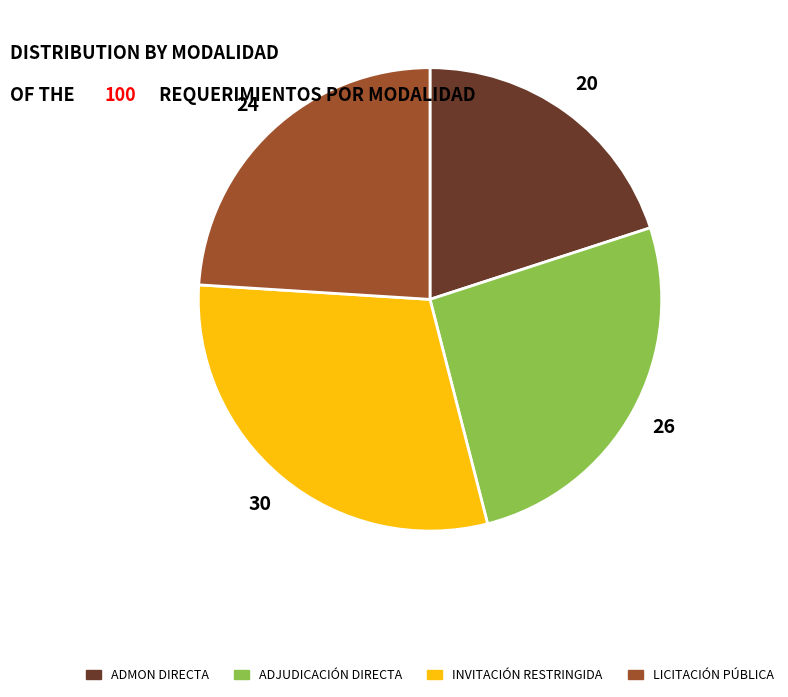

Which category has the smallest portion of the pie?

ADMON DIRECTA